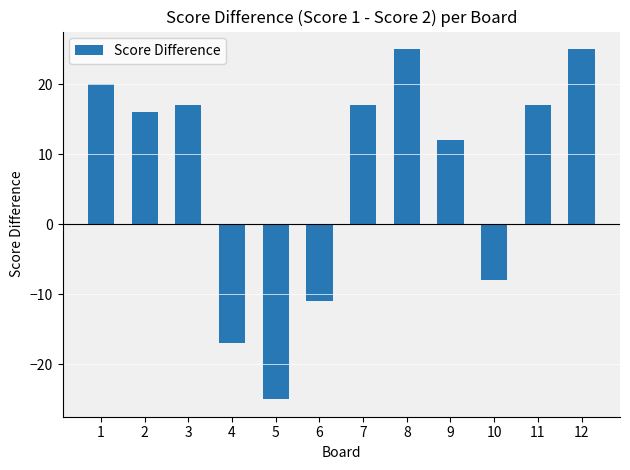

Are the bars grouped side by side (vs. stacked)?

No